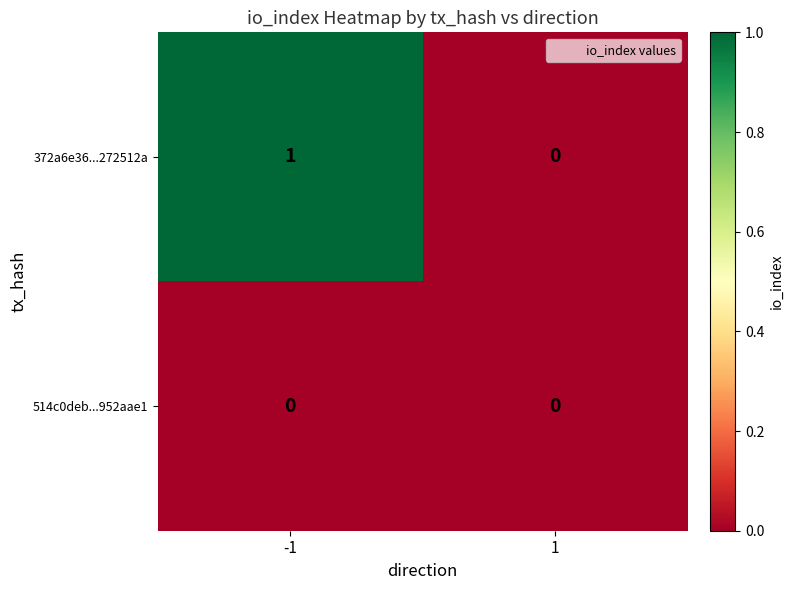

Reading left to right, list all the values displayed in this chart.

372a6e36...272512a: 1	0
514c0deb...952aae1: 0	0